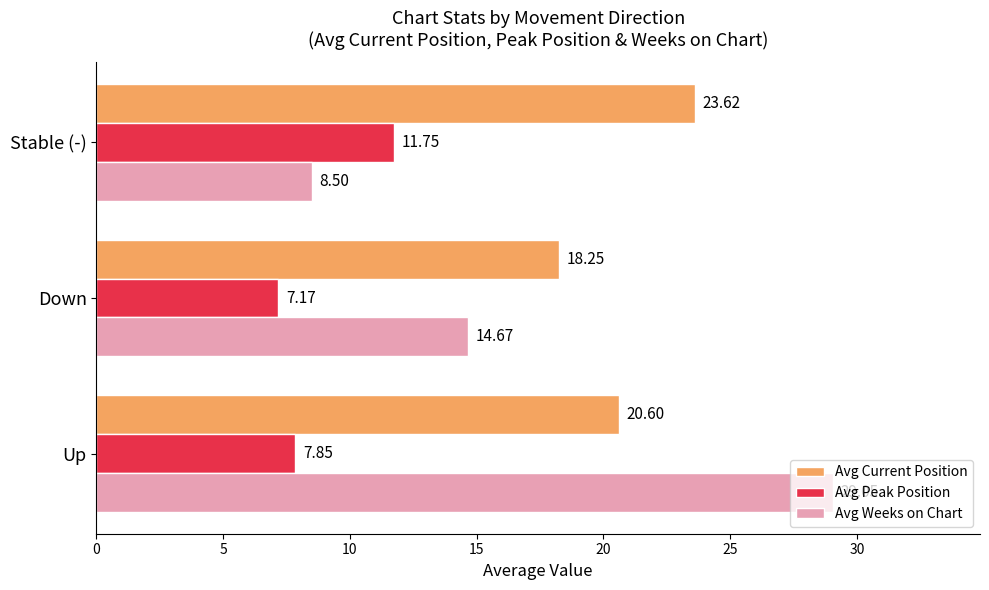

What is the spread (max minus min) of values at Stable (-)?

15.1